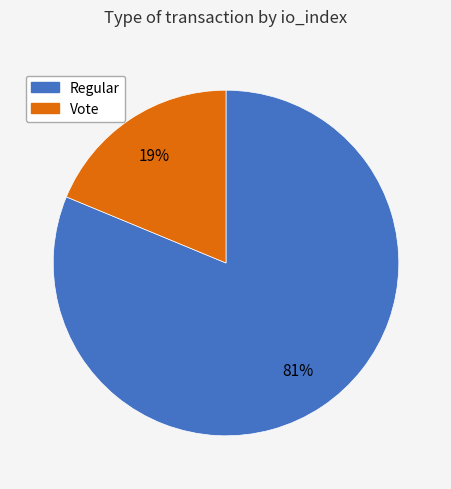

Which has a higher value, Vote or Regular?

Regular